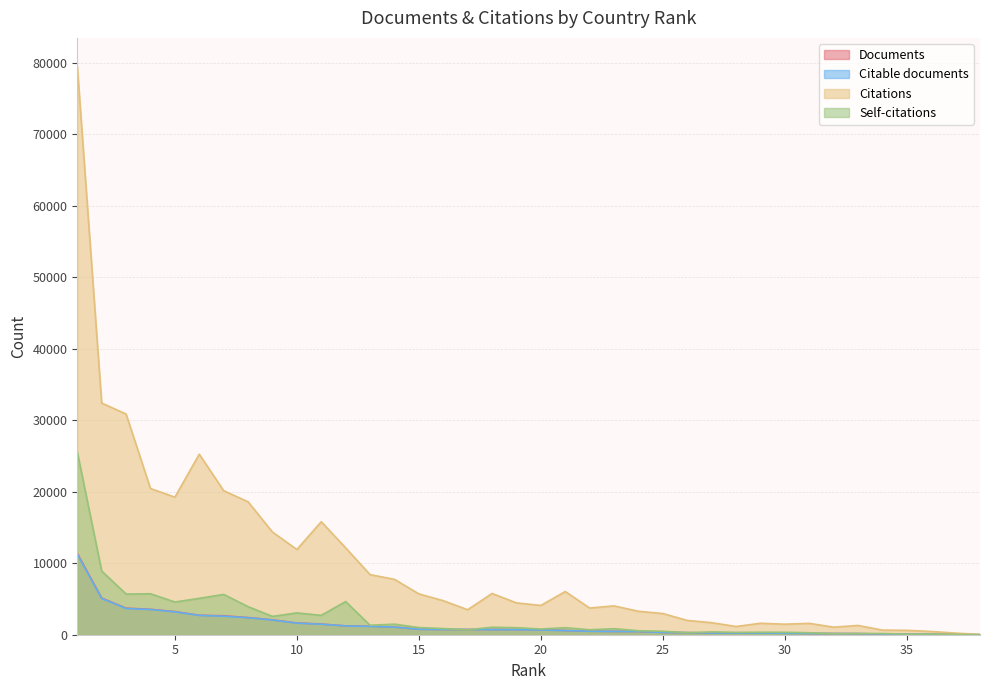

How many interior local peaks does the Citable documents series have?

1